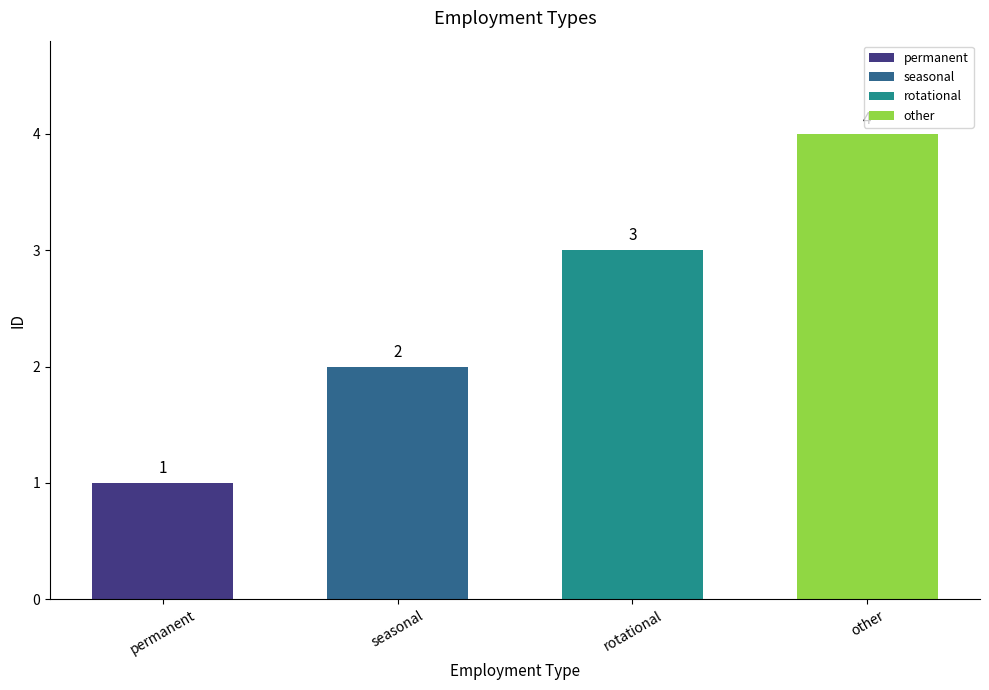

Which has a higher value, seasonal or rotational?

rotational